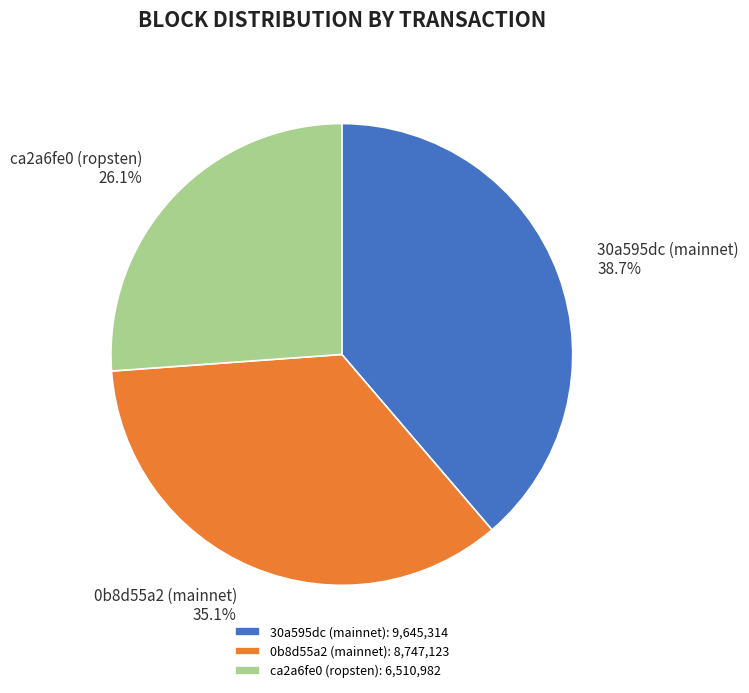

How many segments does this pie chart have?

3